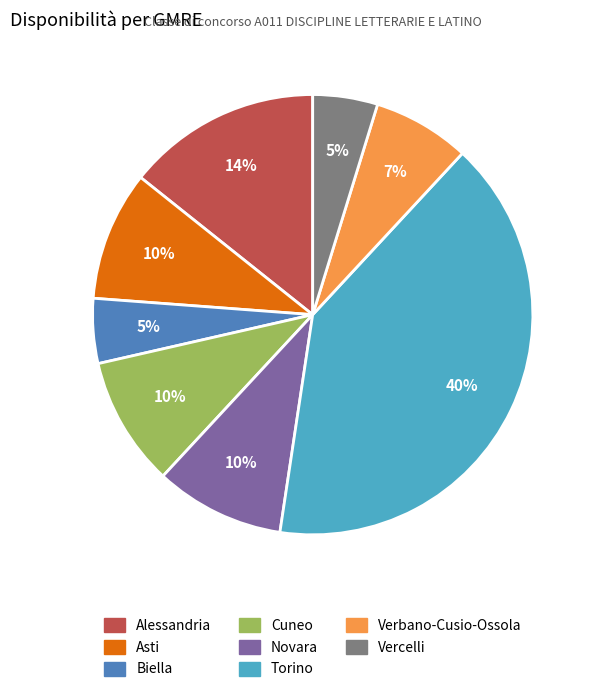

Combined, do Biella and Torino account for over 50%?

No